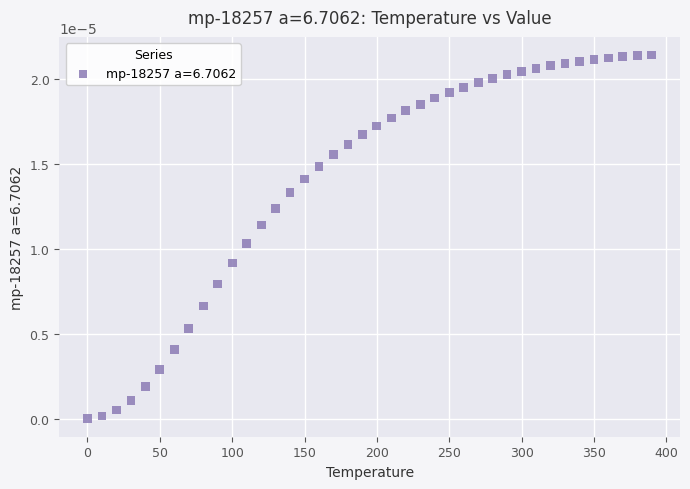

What is the range of X values (max minus min)?

390.0